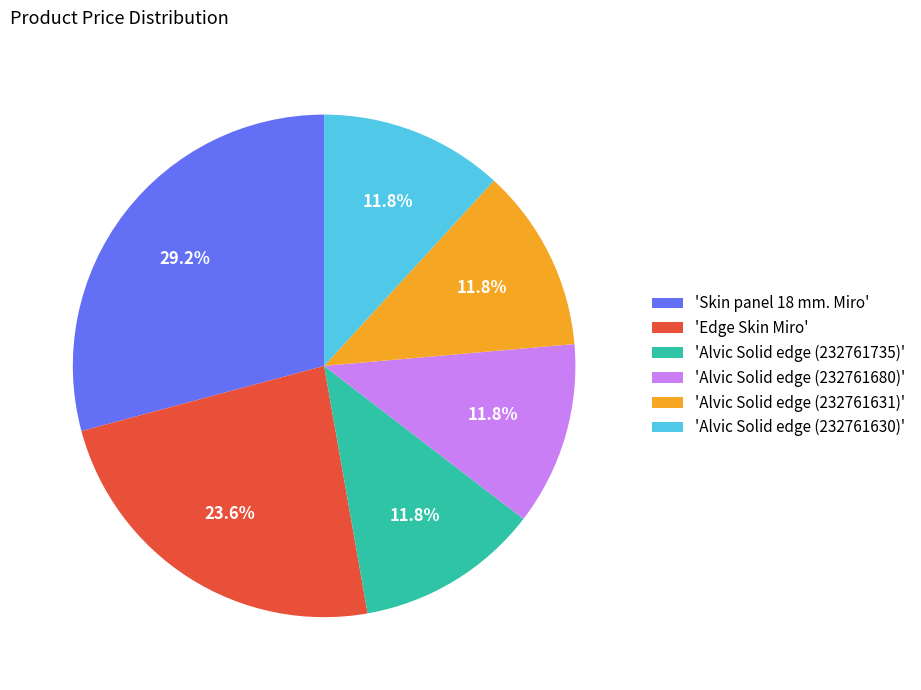

What is the ratio of the value at 'Skin panel 18 mm. Miro' to the value at 'Edge Skin Miro'?

1.2